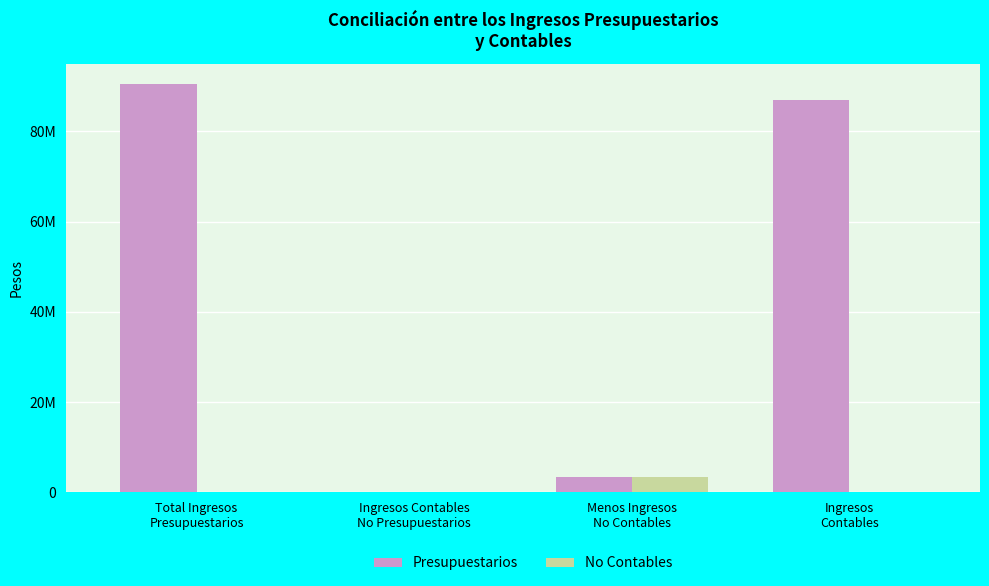

Rank the categories by No Contables value from lowest to highest.

Total Ingresos
Presupuestarios, Ingresos Contables
No Presupuestarios, Ingresos
Contables, Menos Ingresos
No Contables